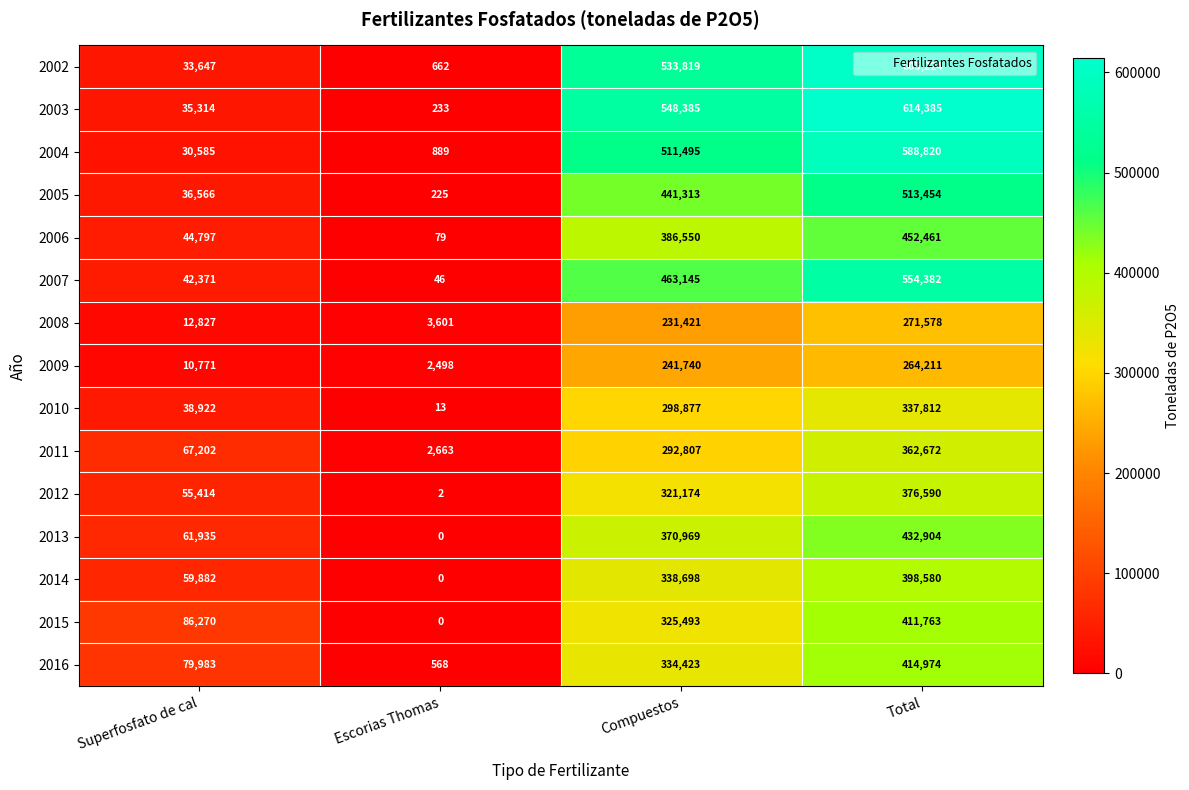

Rank the categories by 2006 value from lowest to highest.

Escorias Thomas, Superfosfato de cal, Compuestos, Total